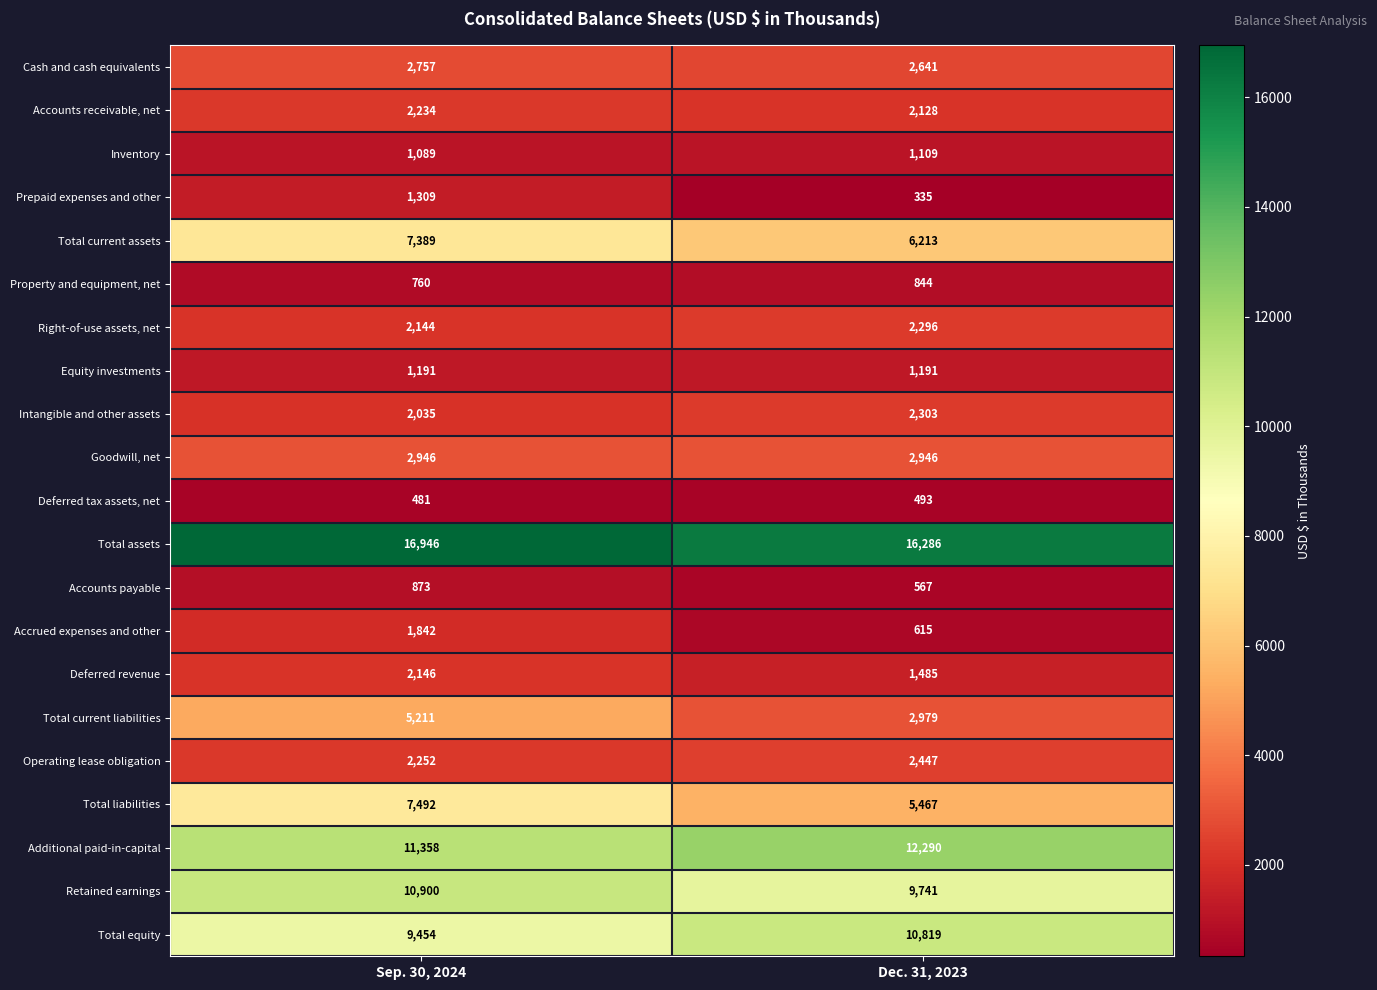

At which label is Total equity closest to 10136?

Sep. 30, 2024